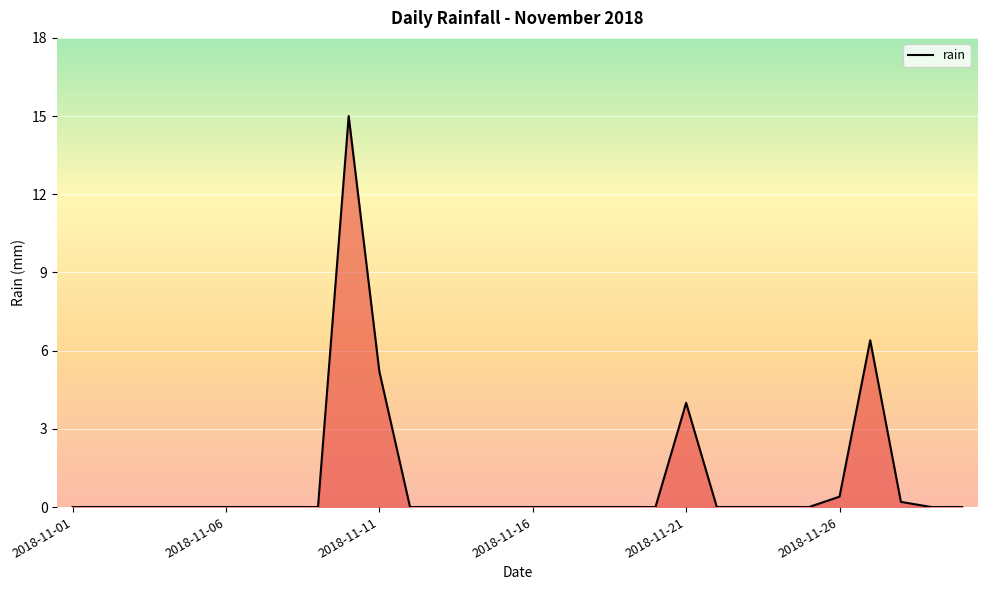

Count the number of data series in this chart.

1